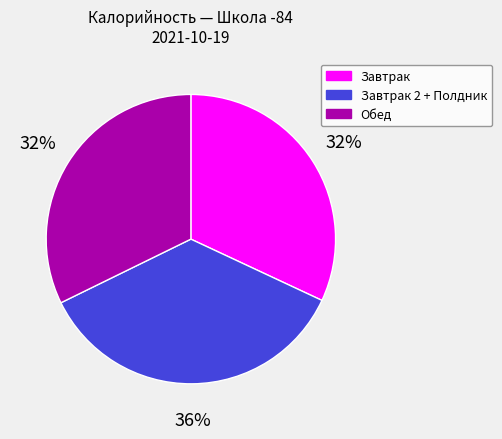

To the nearest percent, what is the average slice percentage?

33%